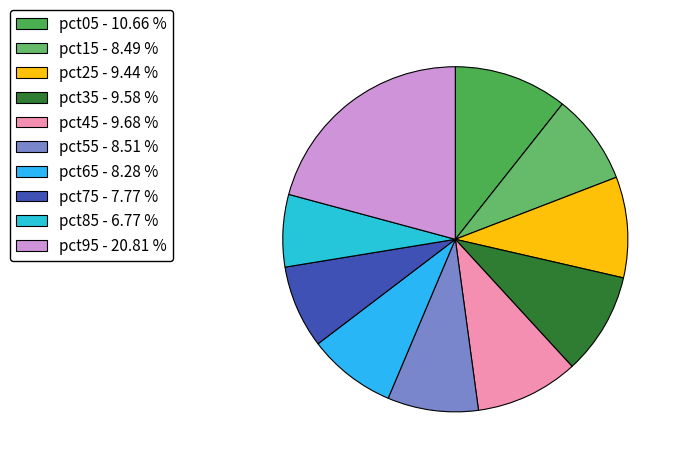

To the nearest percent, what percentage of the pie is pct35?

10%